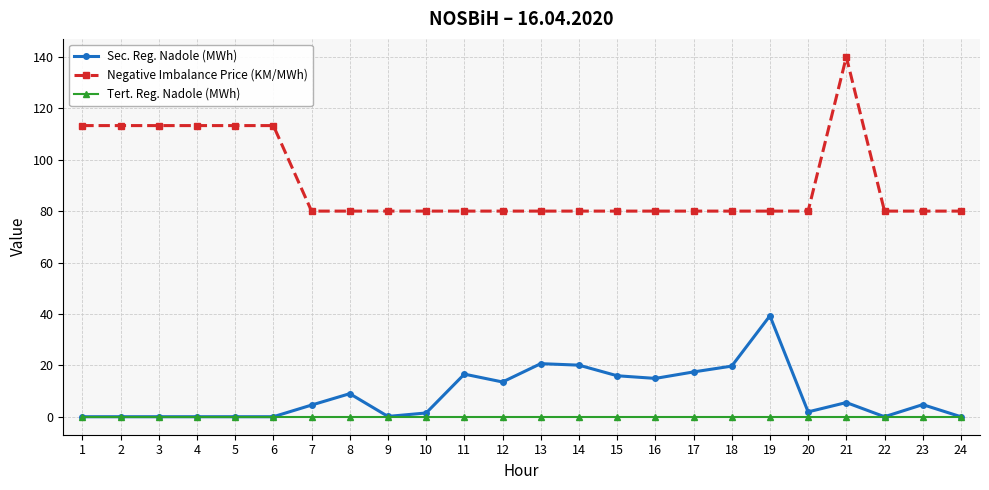

At 20, list the series in order from largest to smallest.

Negative Imbalance Price (KM/MWh), Sec. Reg. Nadole (MWh), Tert. Reg. Nadole (MWh)